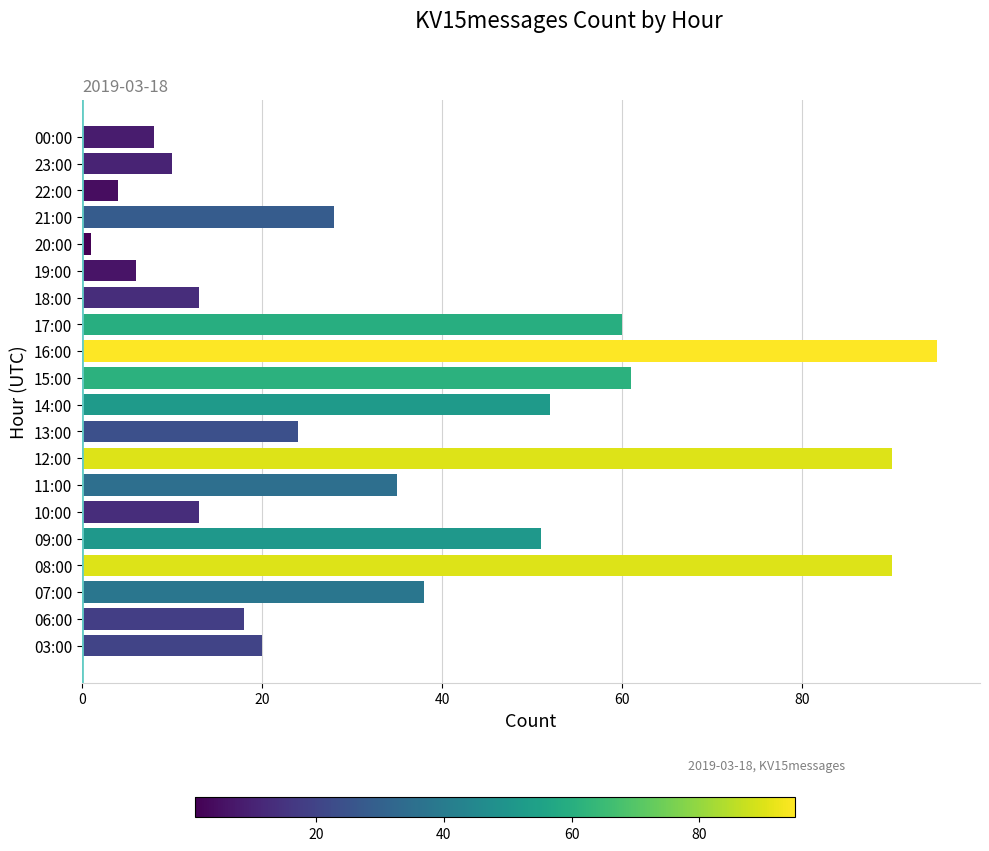

Is it true that the value at 03:00 is 20?

True